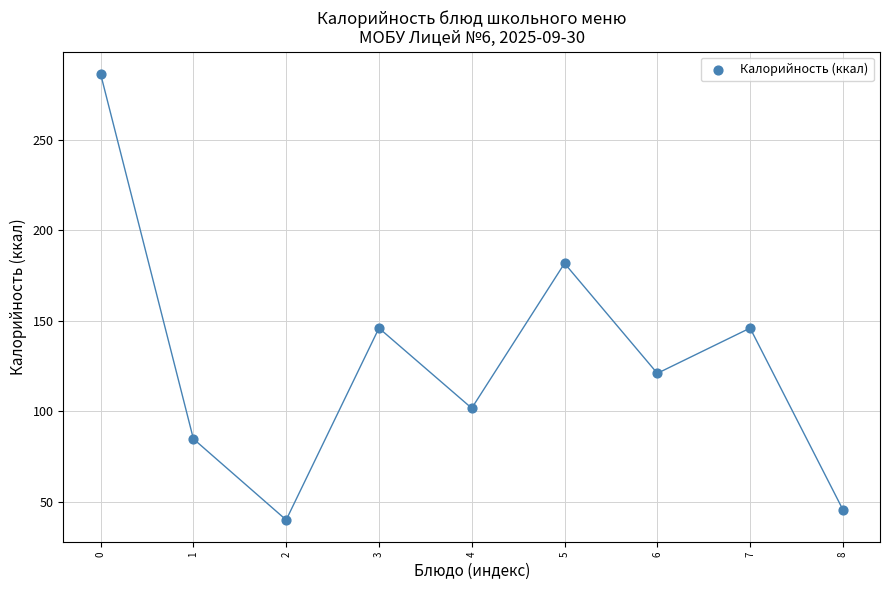

What is the average Y value?

128.2